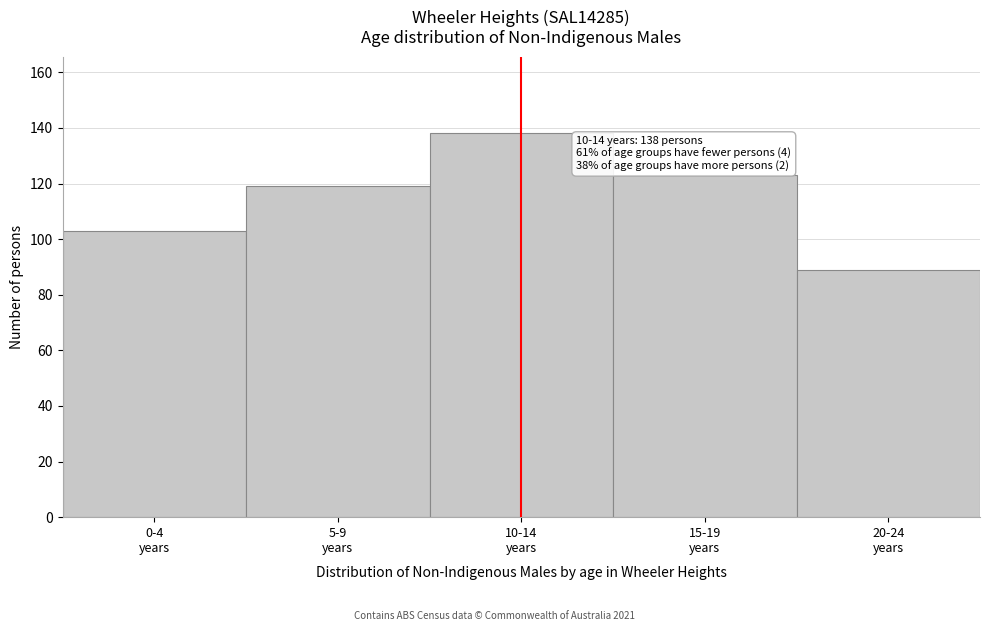

Reading left to right, extract all data points from this chart.

103	119	138	123	89